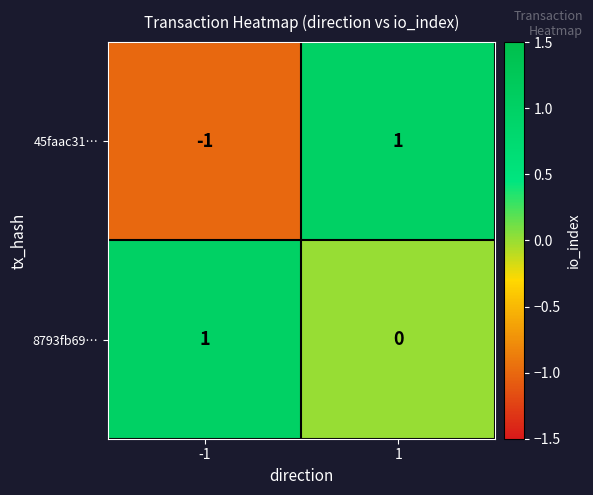

Which series changed the most between -1 and 1?

45faac31…